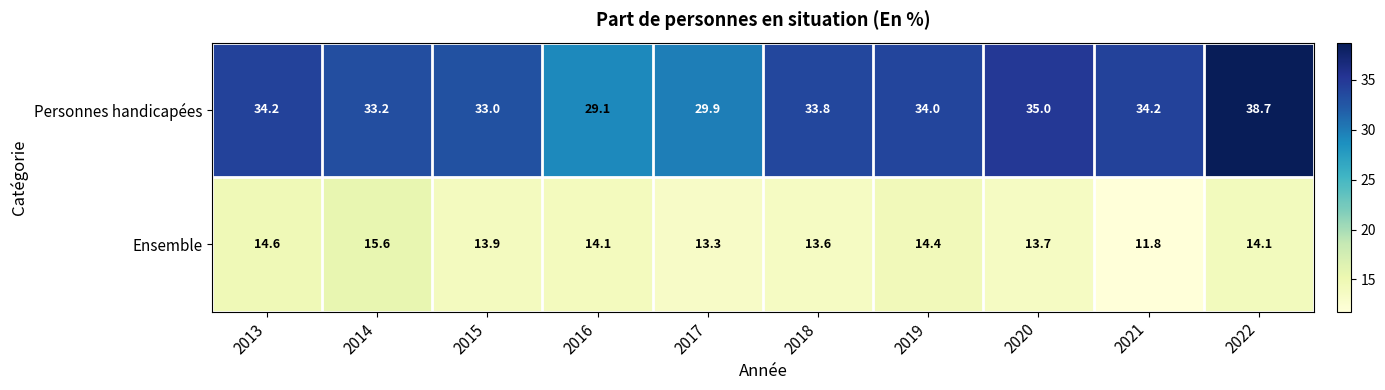

What is the sum of the Personnes handicapées values at 2017 and 2014?

63.1